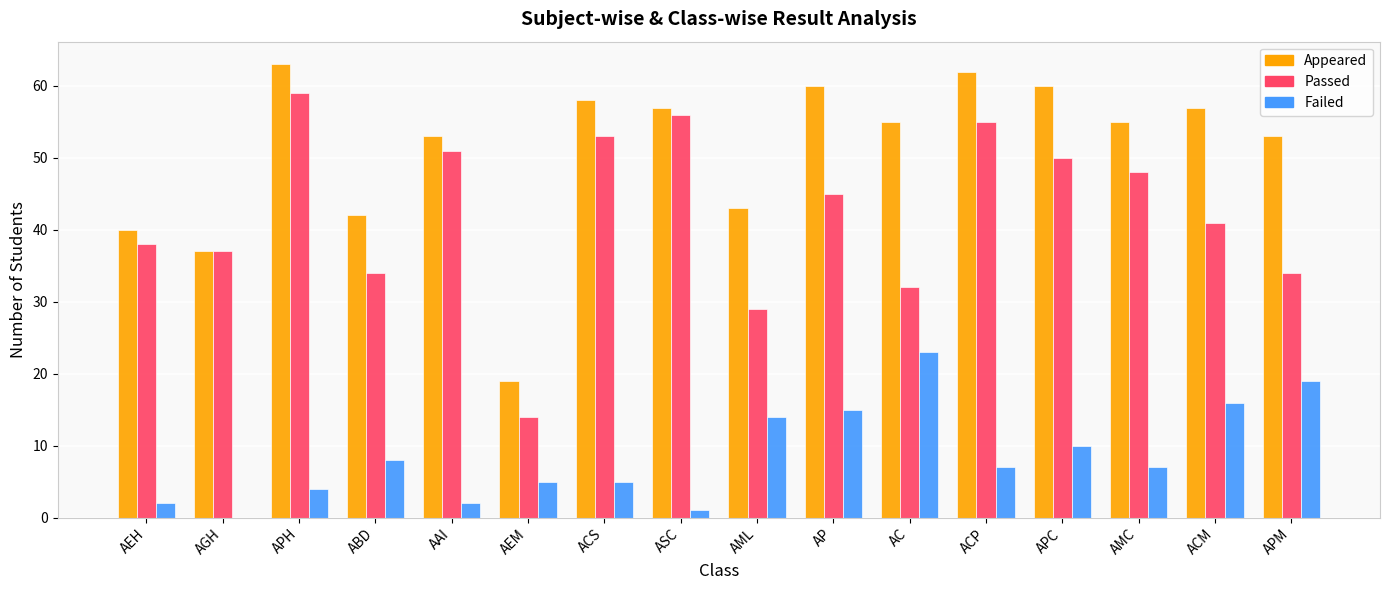

Are the bars grouped side by side (vs. stacked)?

Yes